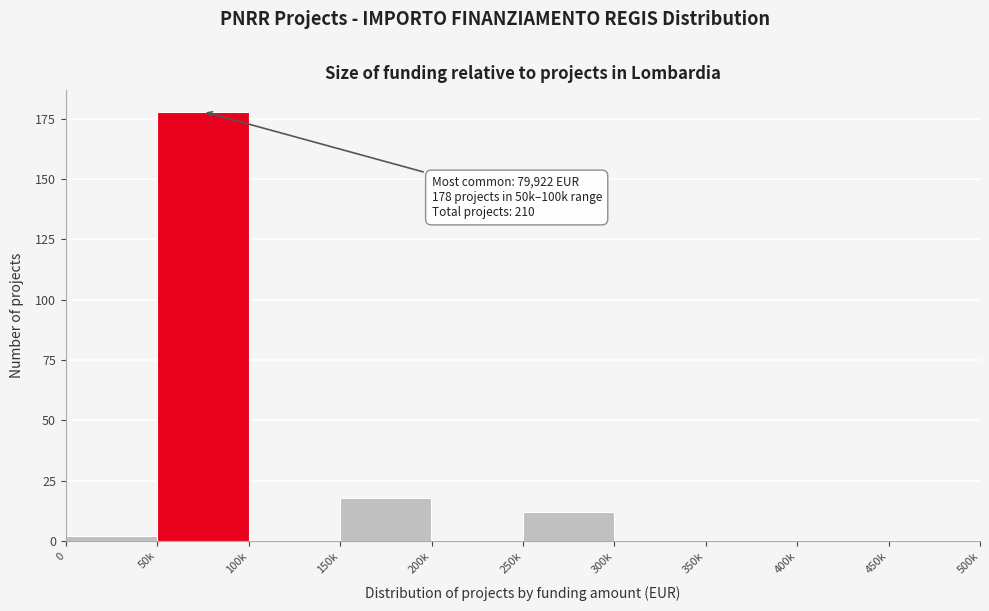

Reading left to right, what are all the values shown in this chart?

0=2	50k=178	100k=0	150k=18	200k=0	250k=12	300k=0	350k=0	400k=0	450k=0